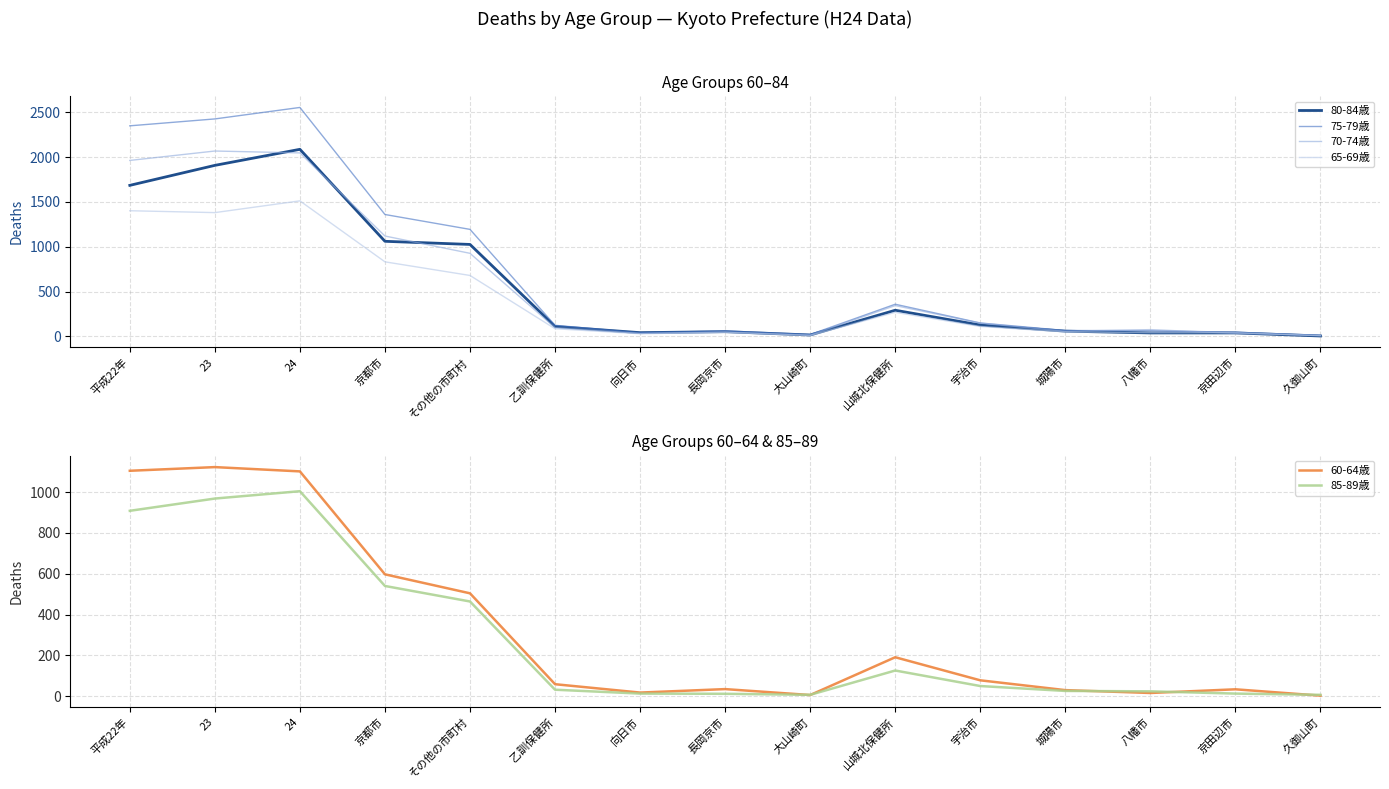

List the series in order of their peak value, lowest first.

85-89歳, 60-64歳, 65-69歳, 70-74歳, 80-84歳, 75-79歳